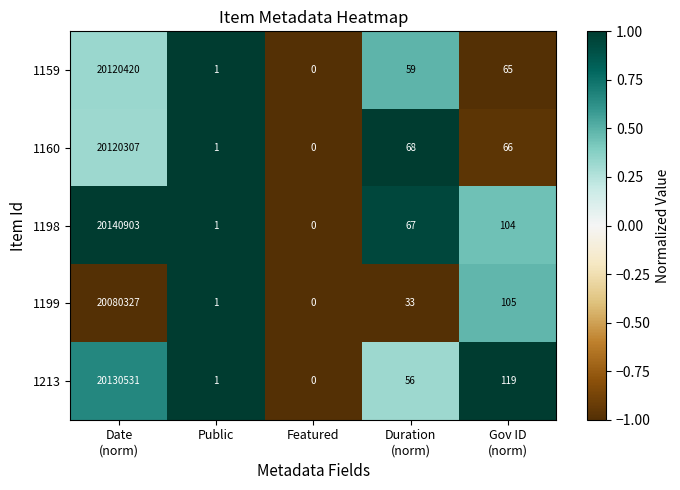

What is the sum of all 1198 values?

20141075